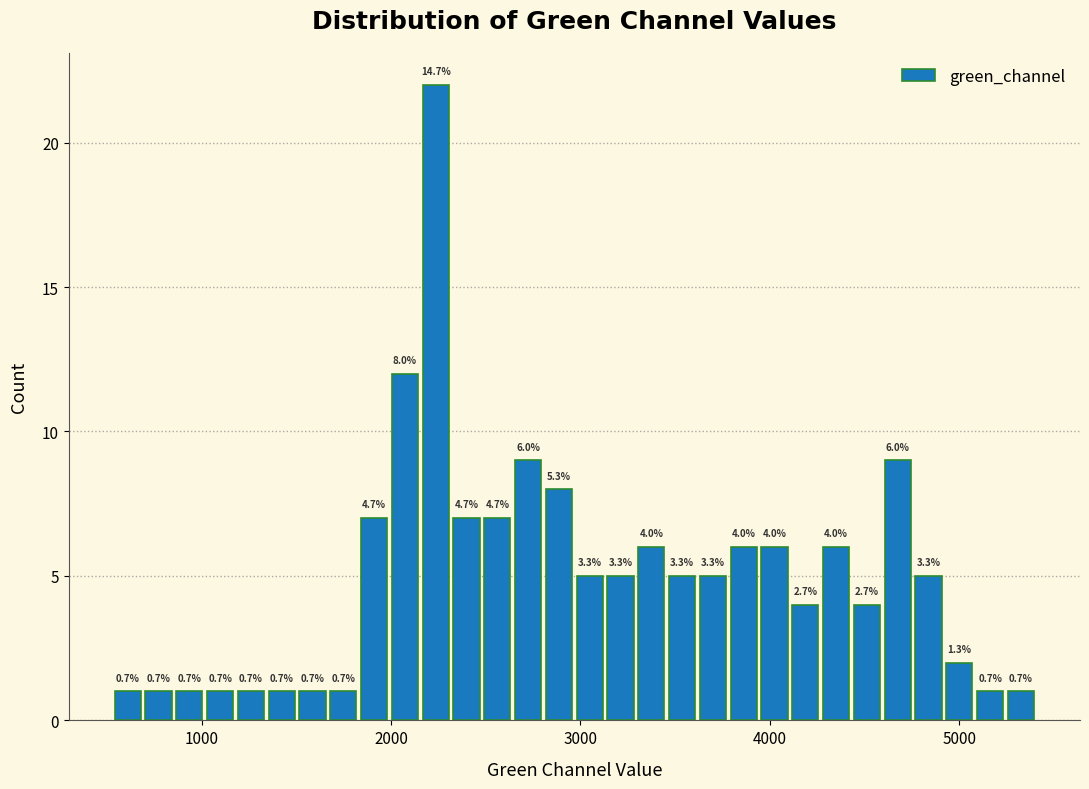

Around what value on the x-axis is the tallest bar? Give the approximate position of its centre, as read against the axis.

2200